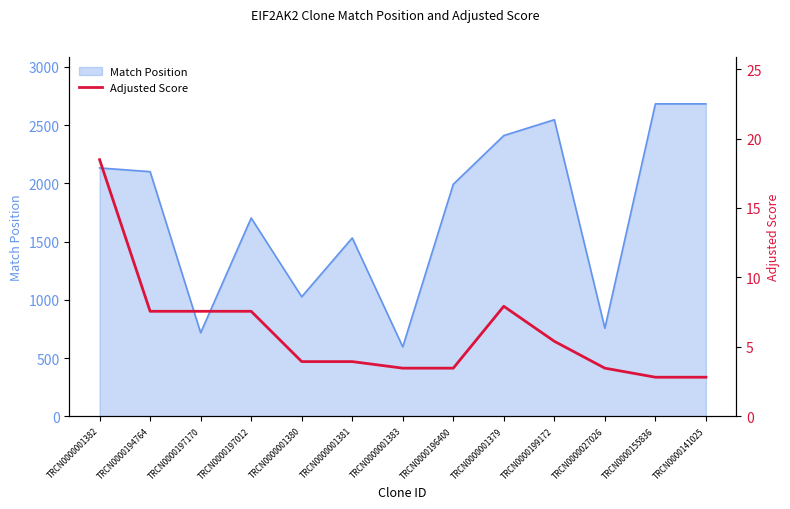

Is it true that Match Position equals 4095 at TRCN0000199172?

False